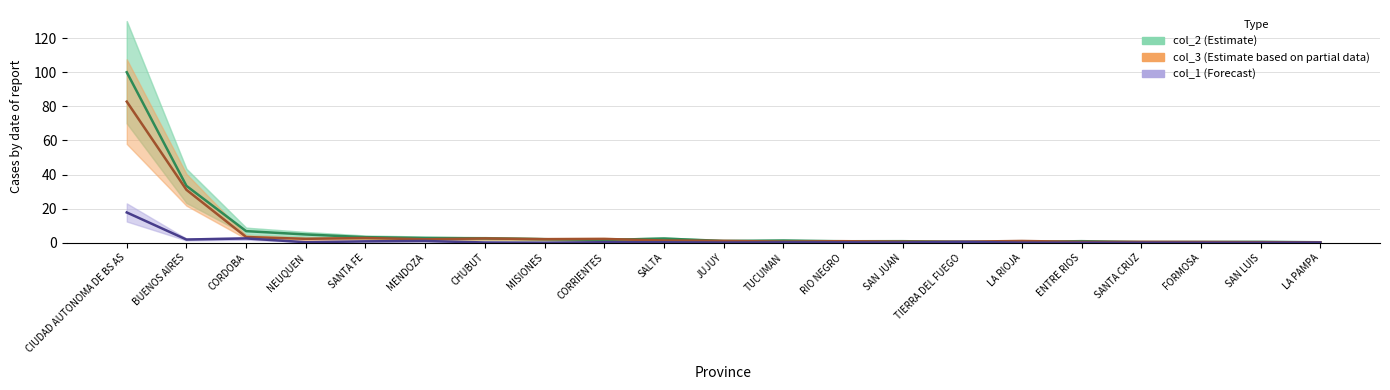

At how many categories does at least one series exceed 36?

1